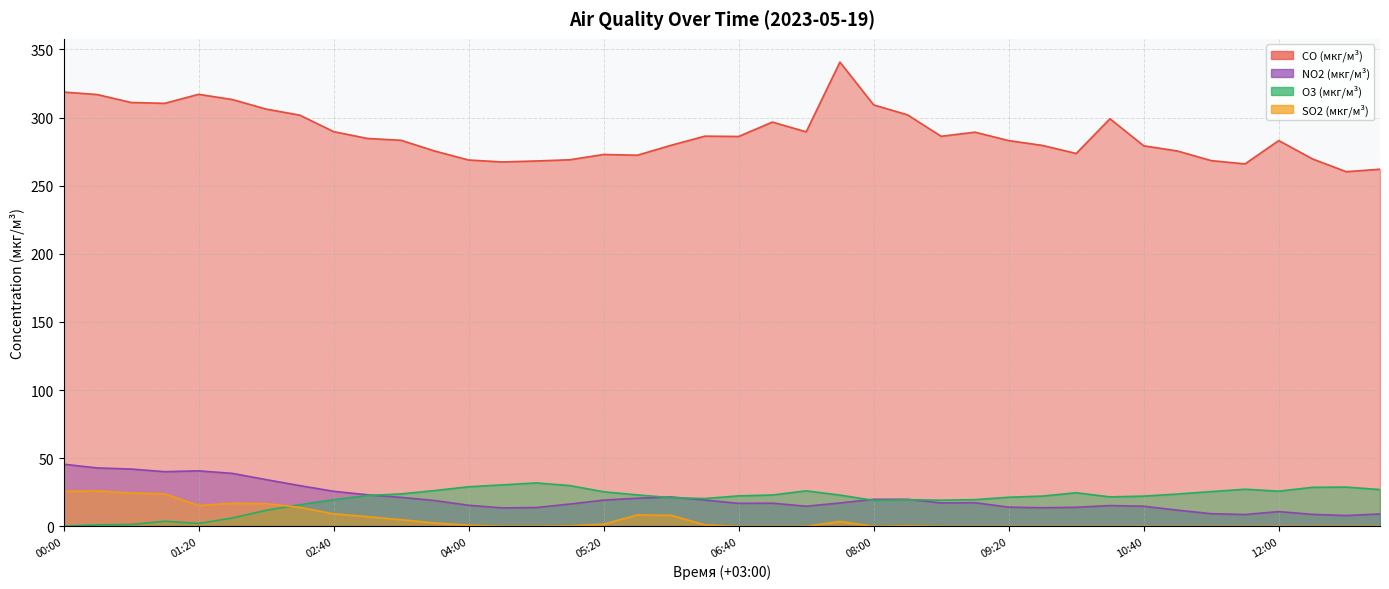

The value of SO2 (мкг/м³) at 12:40 is 0.0. True or false?

True